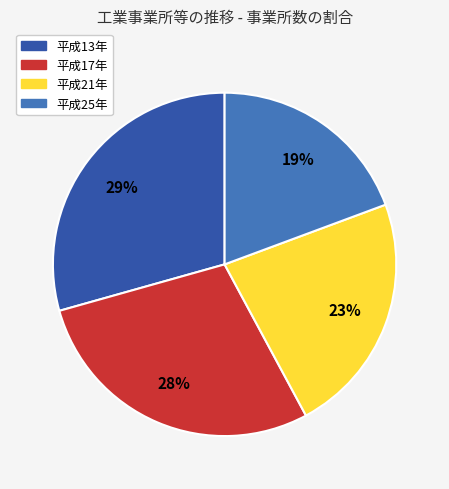

Rank the categories by value from highest to lowest.

平成13年, 平成17年, 平成21年, 平成25年